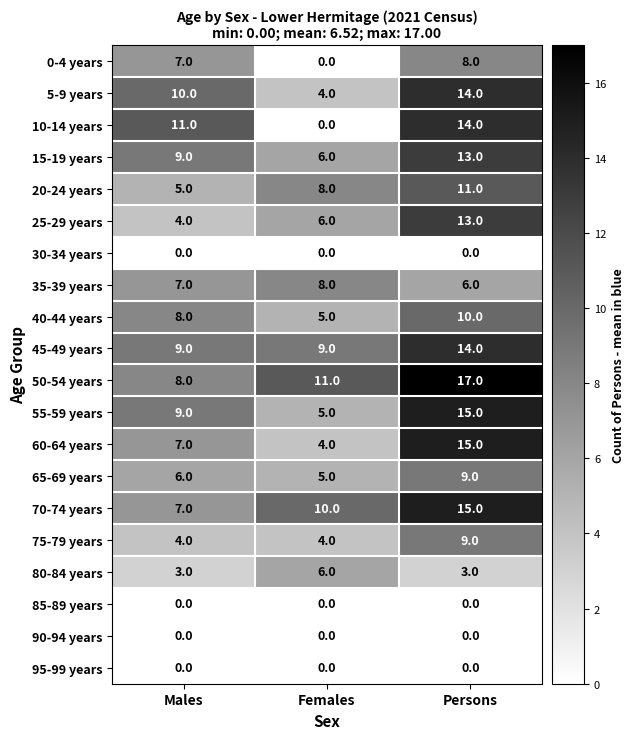

Is it true that 75-79 years equals 9 at Persons?

True